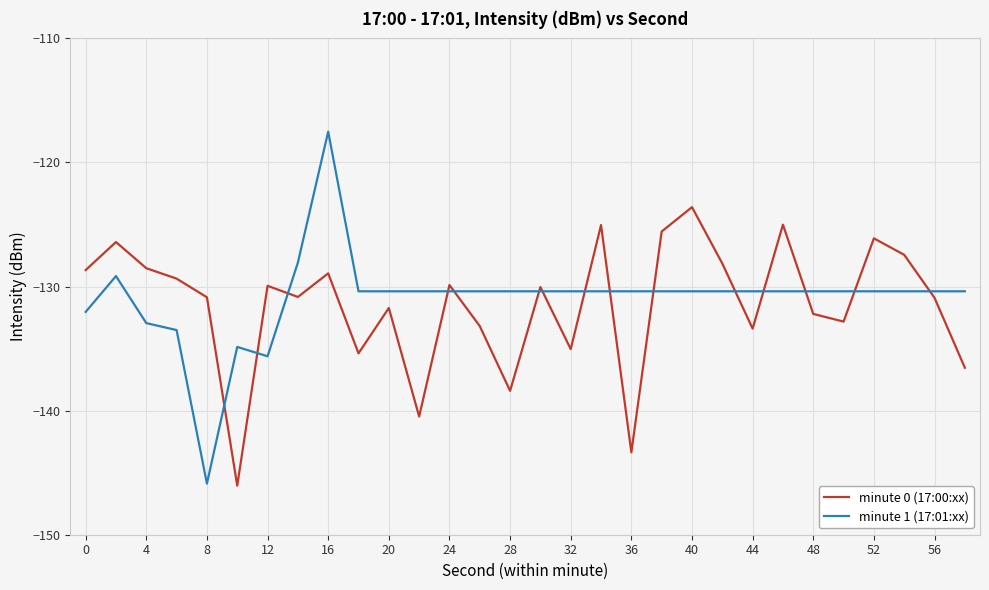

After their last crossing, which series has the higher values: minute 0 (17:00:xx) or minute 1 (17:01:xx)?

minute 1 (17:01:xx)